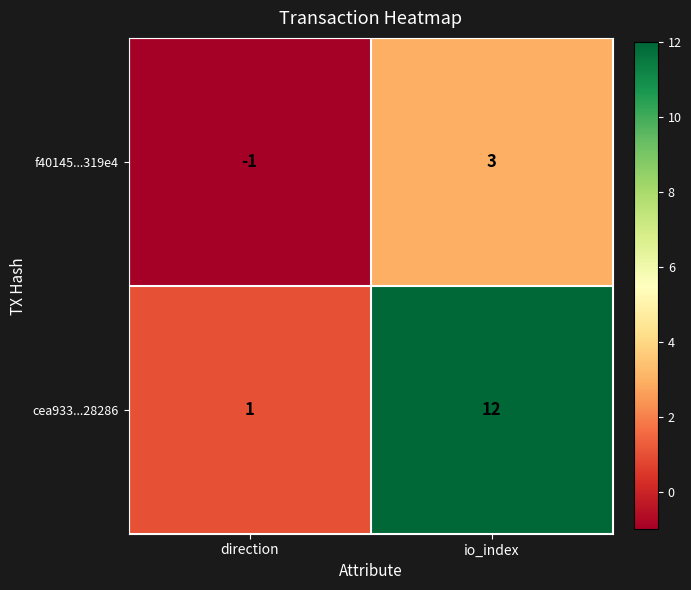

Count the number of data series in this chart.

2